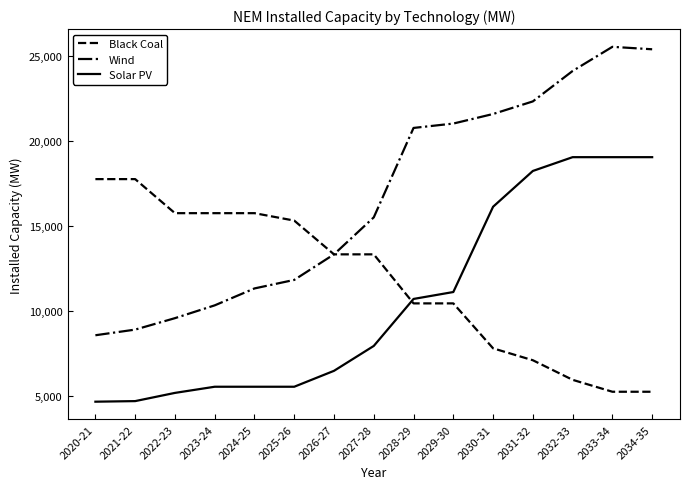

The value of Wind at 2027-28 is 4710. True or false?

False